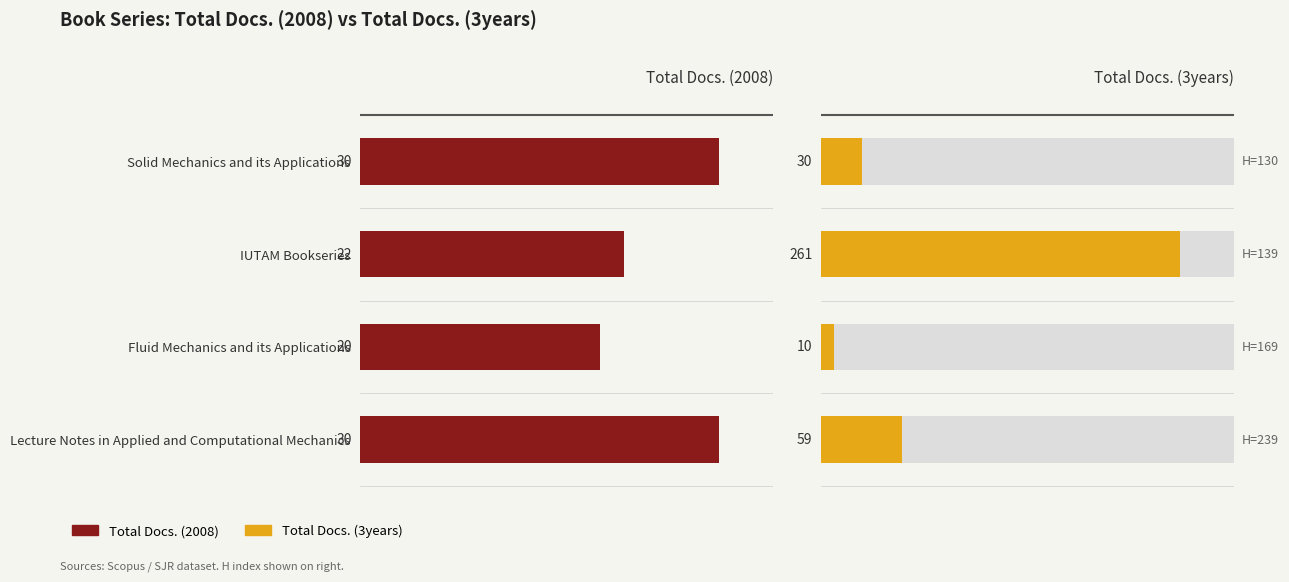

Reading left to right, list all the values displayed in this chart.

Total Docs. (2008): 30	22	20	30
Total Docs. (3years): 30	261	10	59